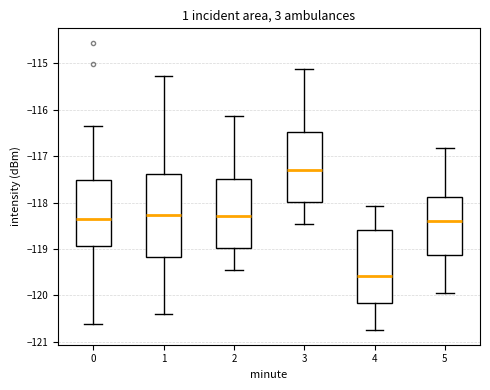

Reading left to right, read every box against the y-axis: the position of its median line, the range the box covers, and the ends of its whiskers. The values are not printed on the chart, so give them approximately, as read against the axis.

0: median -118.4, box -118.9 to -117.5, whiskers -120.6 to -116.4
1: median -118.3, box -119.2 to -117.4, whiskers -120.4 to -115.3
2: median -118.3, box -119.0 to -117.5, whiskers -119.5 to -116.1
3: median -117.3, box -118.0 to -116.5, whiskers -118.5 to -115.1
4: median -119.6, box -120.2 to -118.6, whiskers -120.8 to -118.1
5: median -118.4, box -119.1 to -117.9, whiskers -119.9 to -116.8